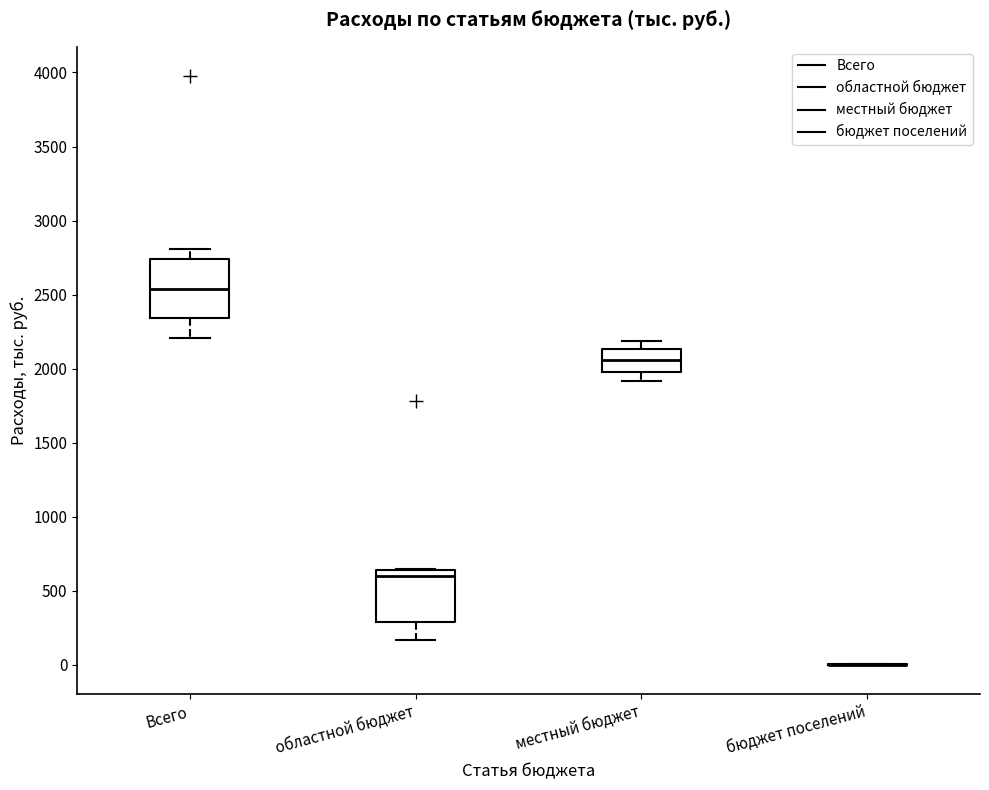

Where is the lower edge of the box for областной бюджет on the y-axis? The values are not printed on the chart, so give them approximately, as read against the axis.

300